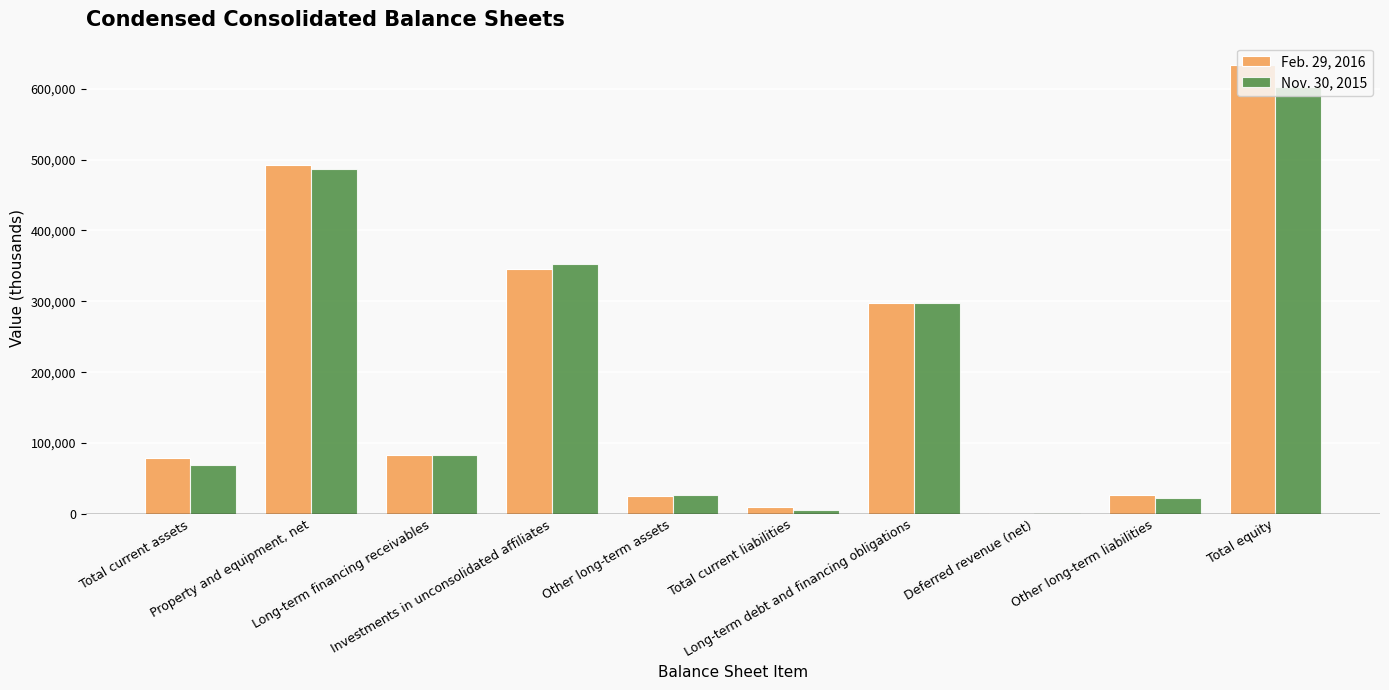

What are all the series names shown in the legend?

Feb. 29, 2016, Nov. 30, 2015